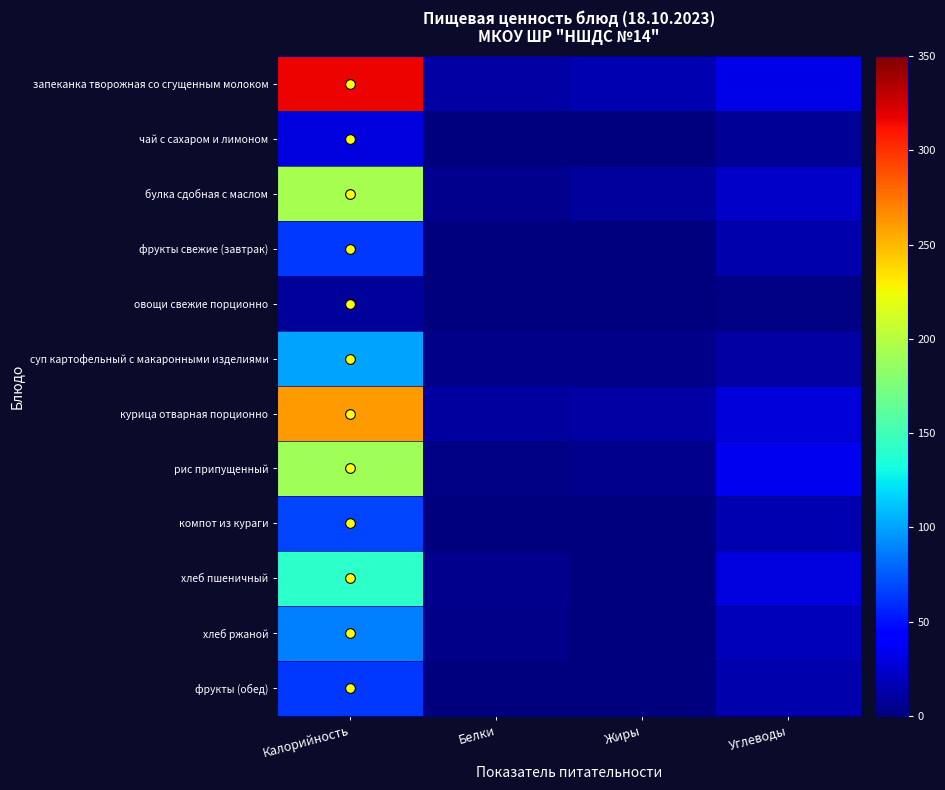

Reading left to right, what are all the values shown in this chart?

запеканка творожная со сгущенным молоком: Калорийность=317	Белки=12	Жиры=16	Углеводы=32
чай с сахаром и лимоном: Калорийность=29	Белки=0	Жиры=0	Углеводы=7
булка сдобная с маслом: Калорийность=194	Белки=5	Жиры=9	Углеводы=23
фрукты свежие (завтрак): Калорийность=63	Белки=1	Жиры=0	Углеводы=15
овощи свежие порционно: Калорийность=9	Белки=1	Жиры=0	Углеводы=2
суп картофельный с макаронными изделиями: Калорийность=101	Белки=4	Жиры=4	Углеводы=11
курица отварная порционно: Калорийность=260	Белки=10	Жиры=12	Углеводы=28
рис припущенный: Калорийность=191	Белки=2	Жиры=5	Углеводы=35
компот из кураги: Калорийность=68	Белки=1	Жиры=0	Углеводы=16
хлеб пшеничный: Калорийность=141	Белки=5	Жиры=1	Углеводы=29
хлеб ржаной: Калорийность=88	Белки=3	Жиры=0	Углеводы=18
фрукты (обед): Калорийность=63	Белки=1	Жиры=0	Углеводы=15